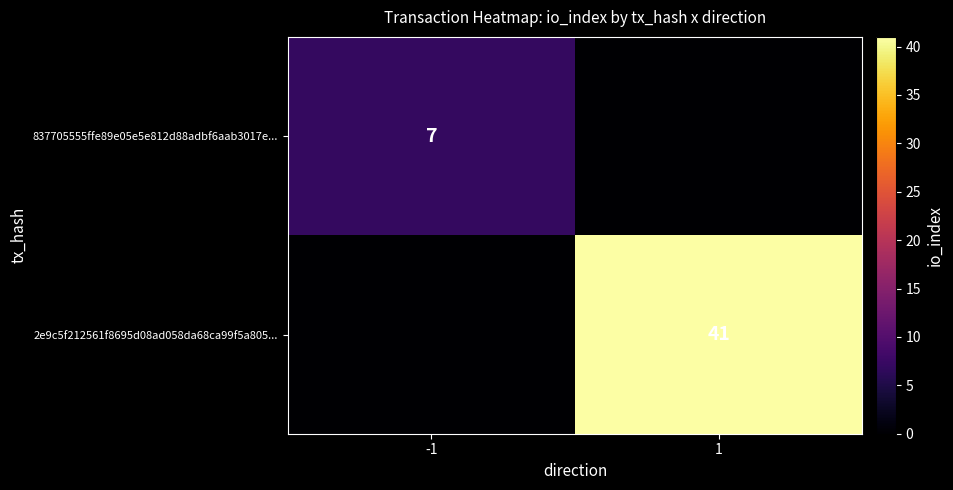

Is the value of 2e9c5f212561f8695d08ad058da68ca99f5a805... at 1 greater than the value of 837705555ffe89e05e5e812d88adbf6aab3017e... at -1?

Yes